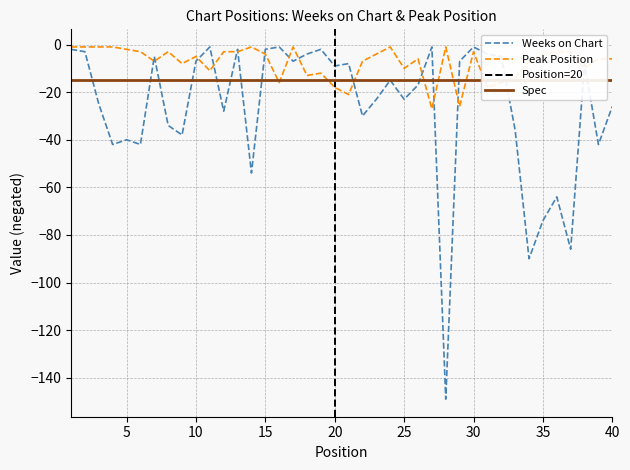

True or false: Weeks on Chart has more than 0 interior local peaks.

True